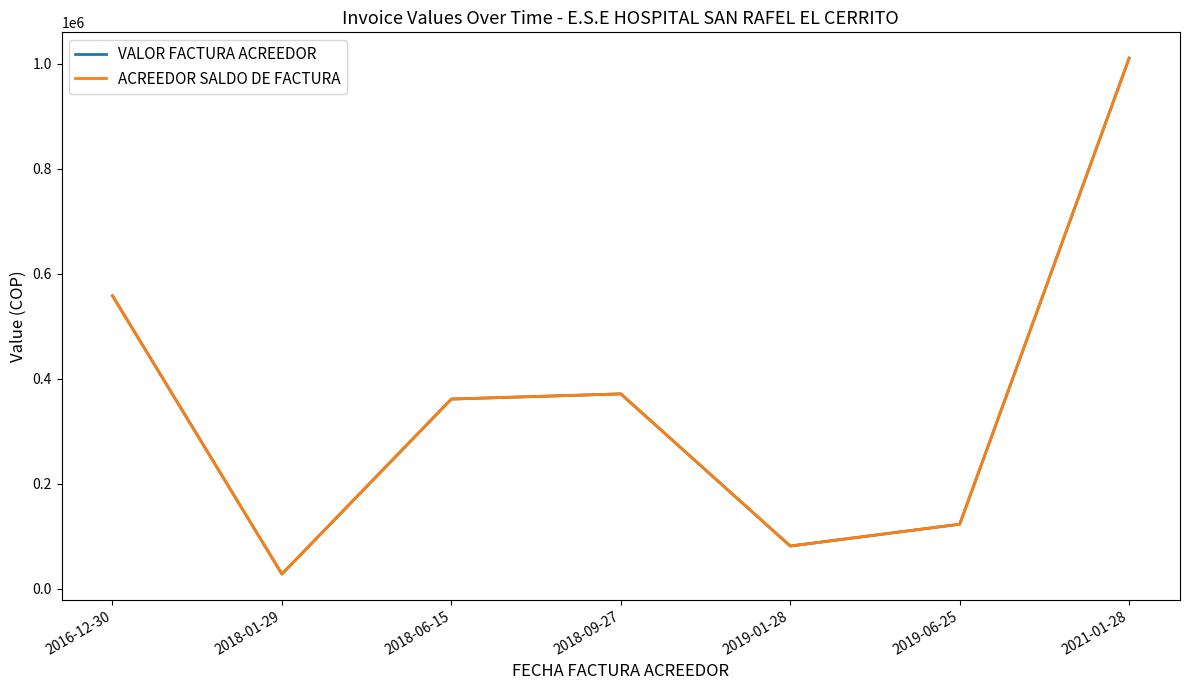

Does the chart have visible grid lines?

No